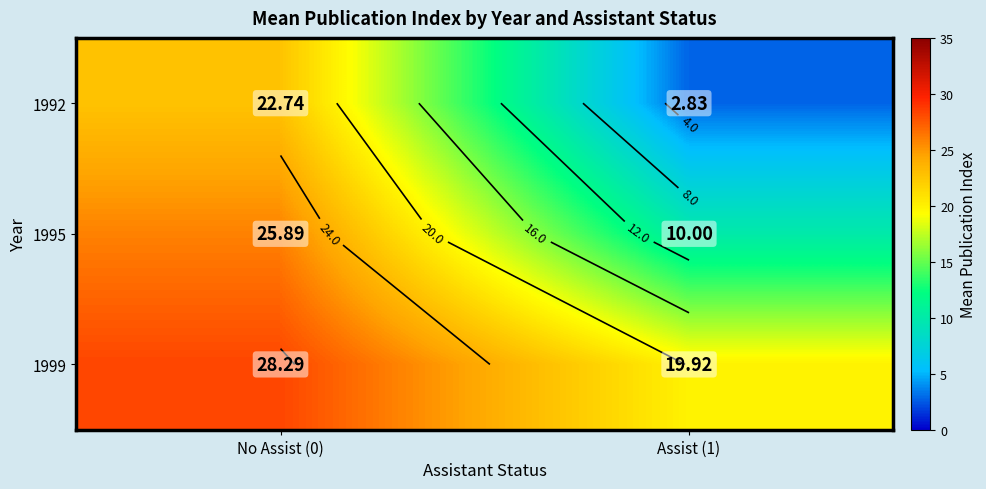

What is the minimum value for 1999?

19.9